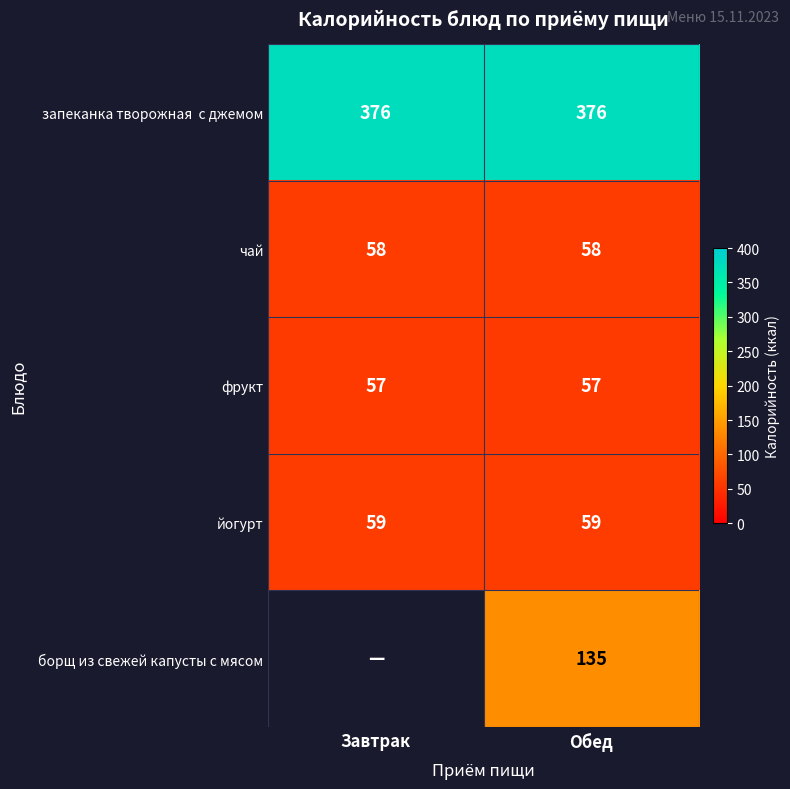

What is the sum of the фрукт values at Завтрак and Обед?

114